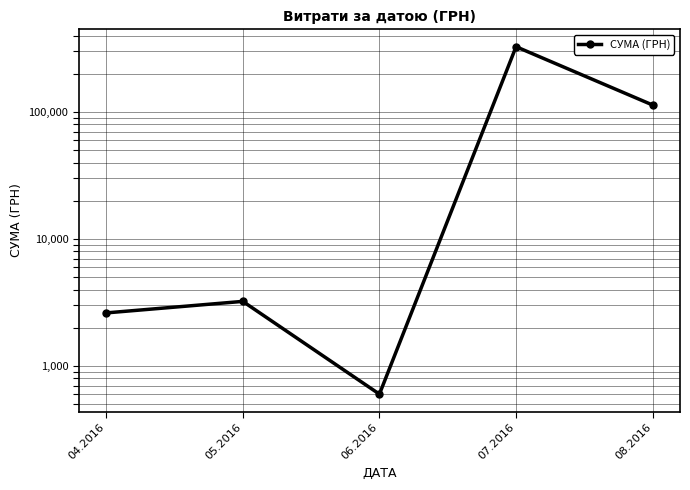

Where is the data nearest to the value 163586?

08.2016